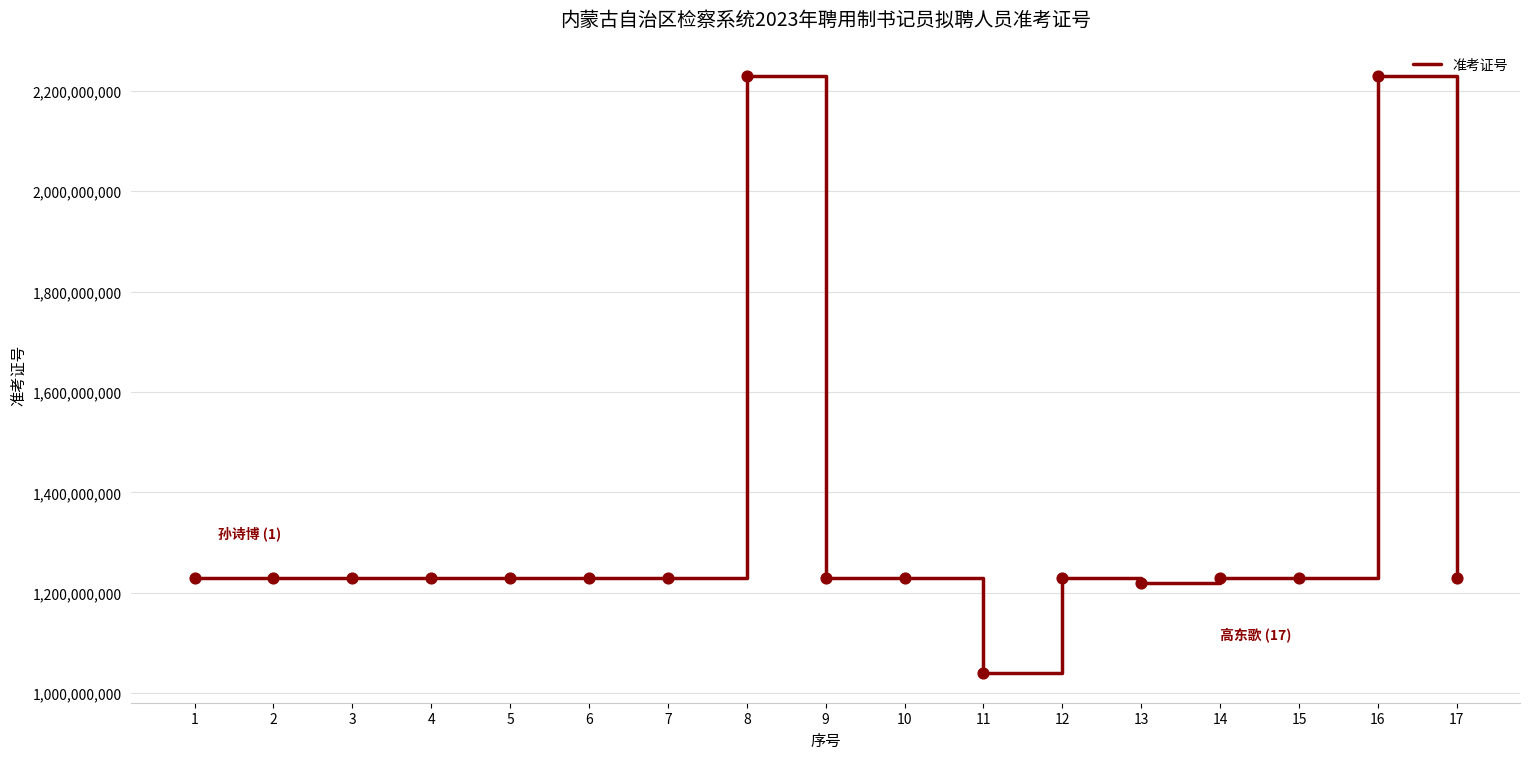

What is the change in value from 13 to 15?

+10199297